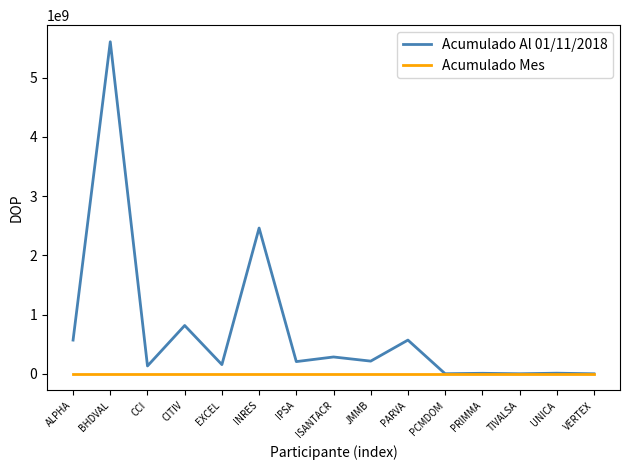

What is the maximum value shown in the chart?

5607491958.7